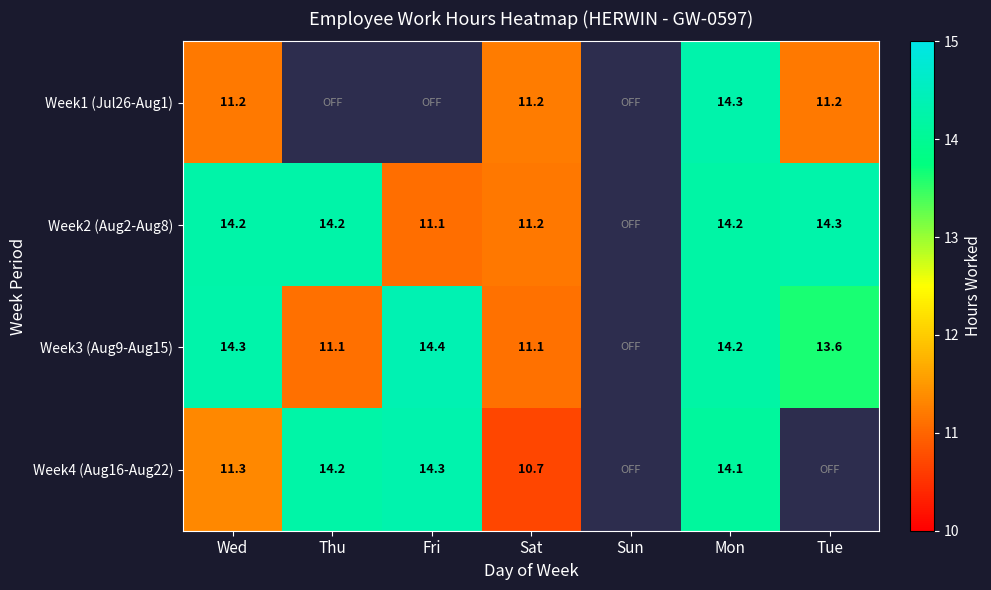

True or false: Week3 (Aug9-Aug15) has a value of 7.5 at Wed.

False